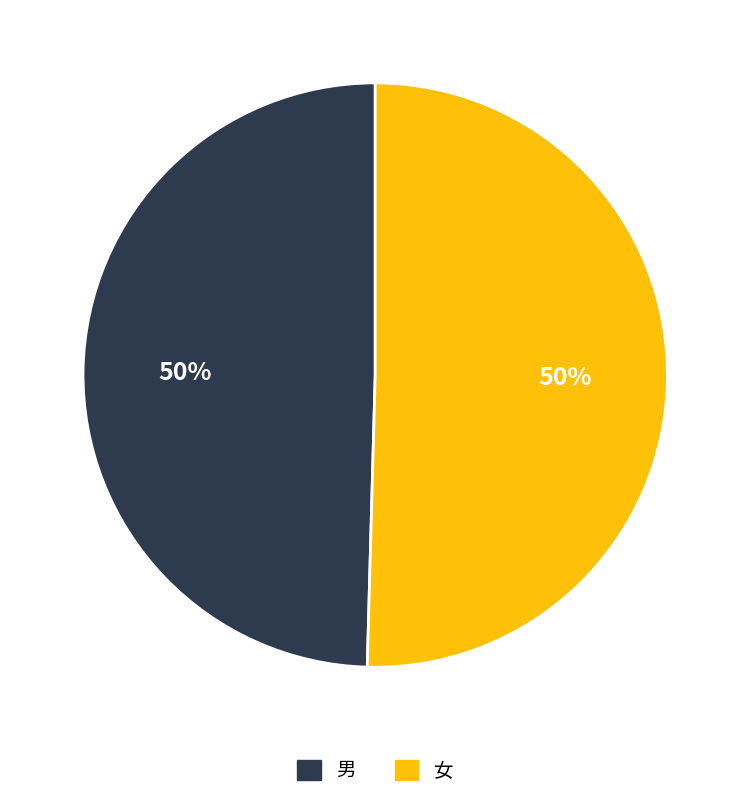

To the nearest percent, what is the average slice percentage?

50%